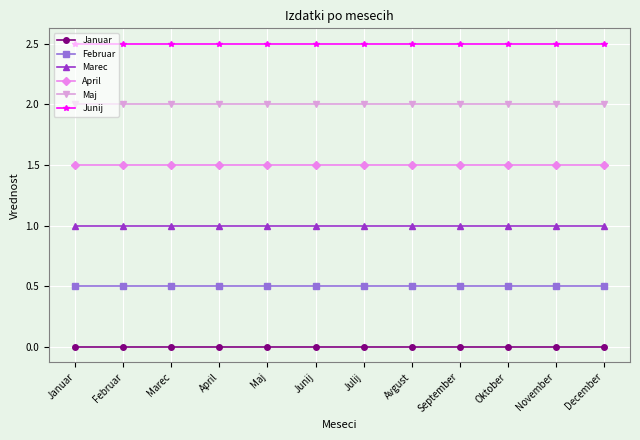

What are all the series names shown in the legend?

Januar, Februar, Marec, April, Maj, Junij